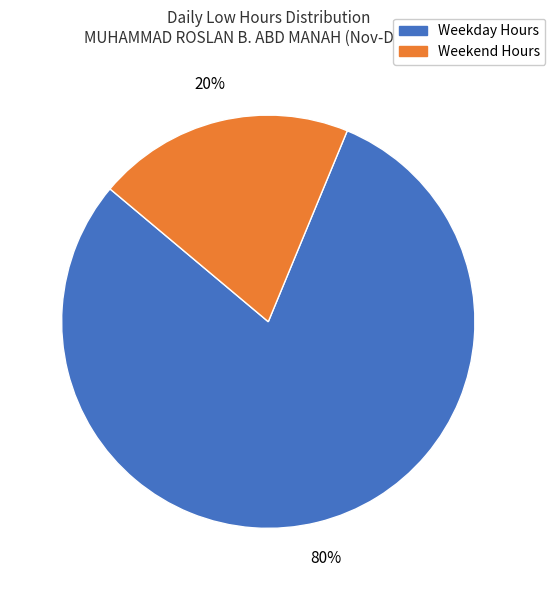

Is there a majority slice in this chart?

Yes